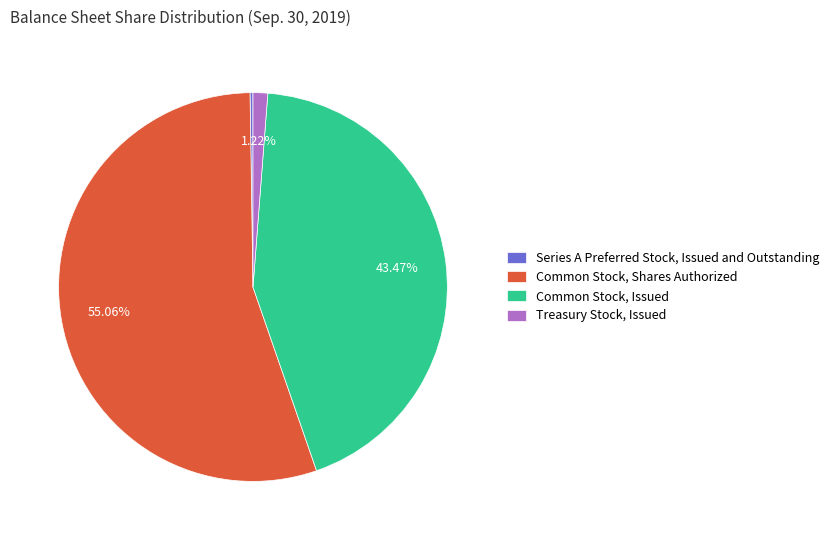

What is the ratio of the value at Common Stock, Shares Authorized to the value at Common Stock, Issued?

1.3